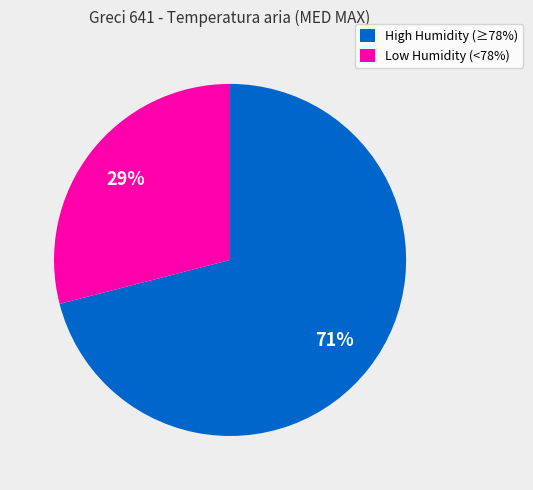

To the nearest percent, what is the difference between the largest and smallest slice percentages?

42%